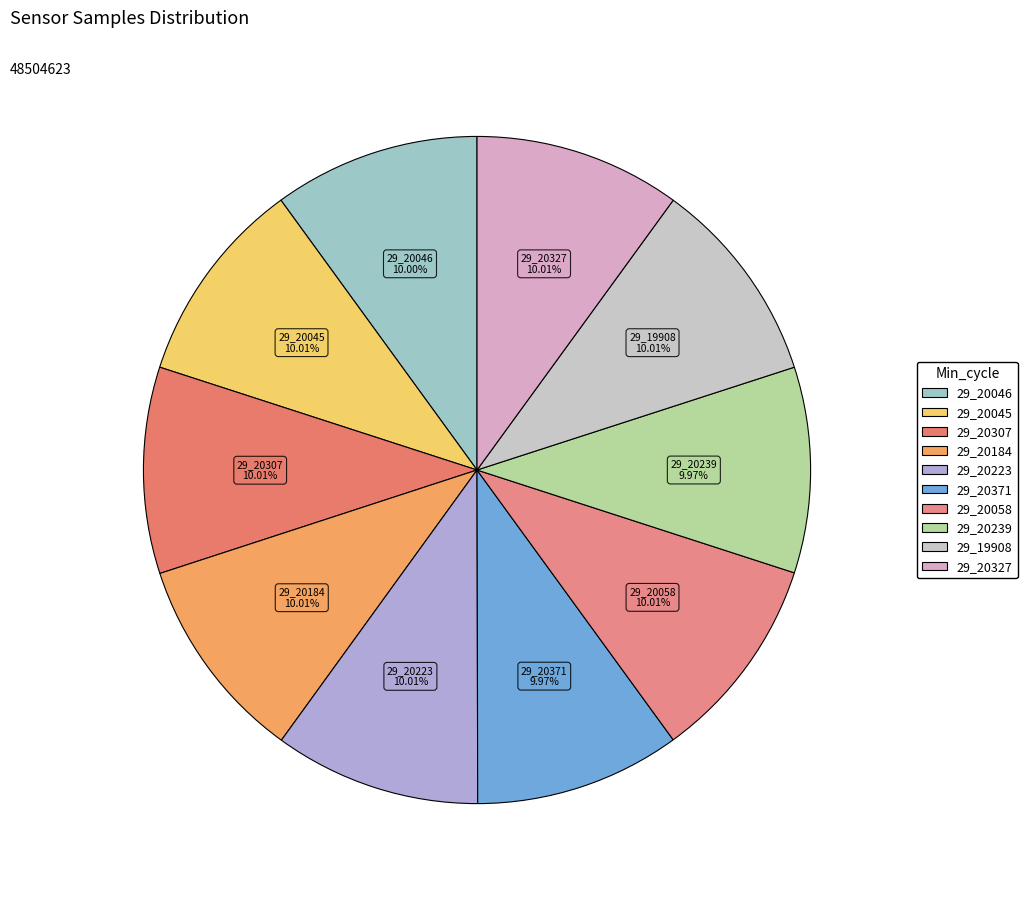

Combined, do 29_20371 and 29_20327 account for over 50%?

No